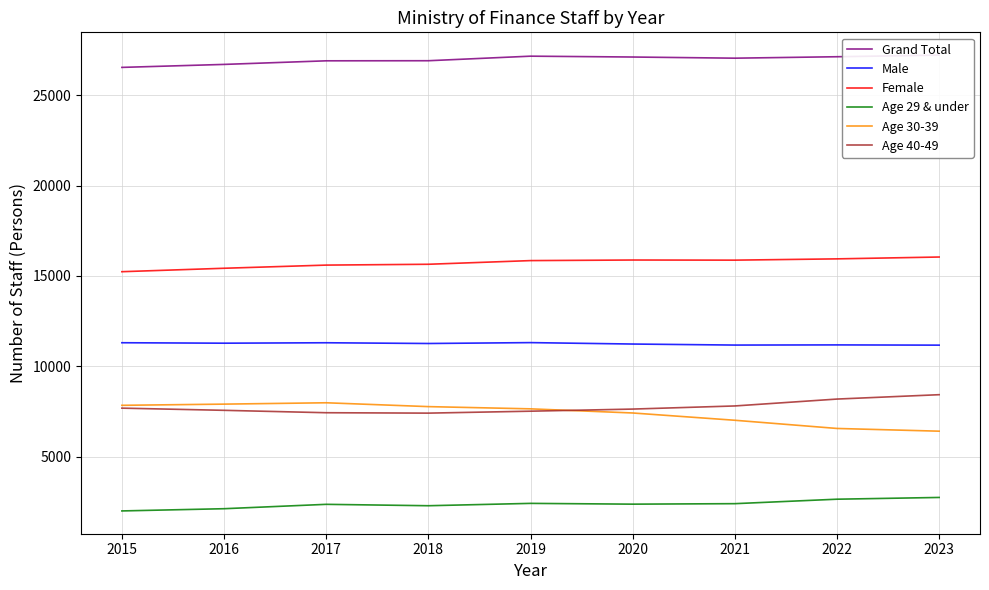

What is the value of the Age 40-49 point at the 4th from the left?

7410